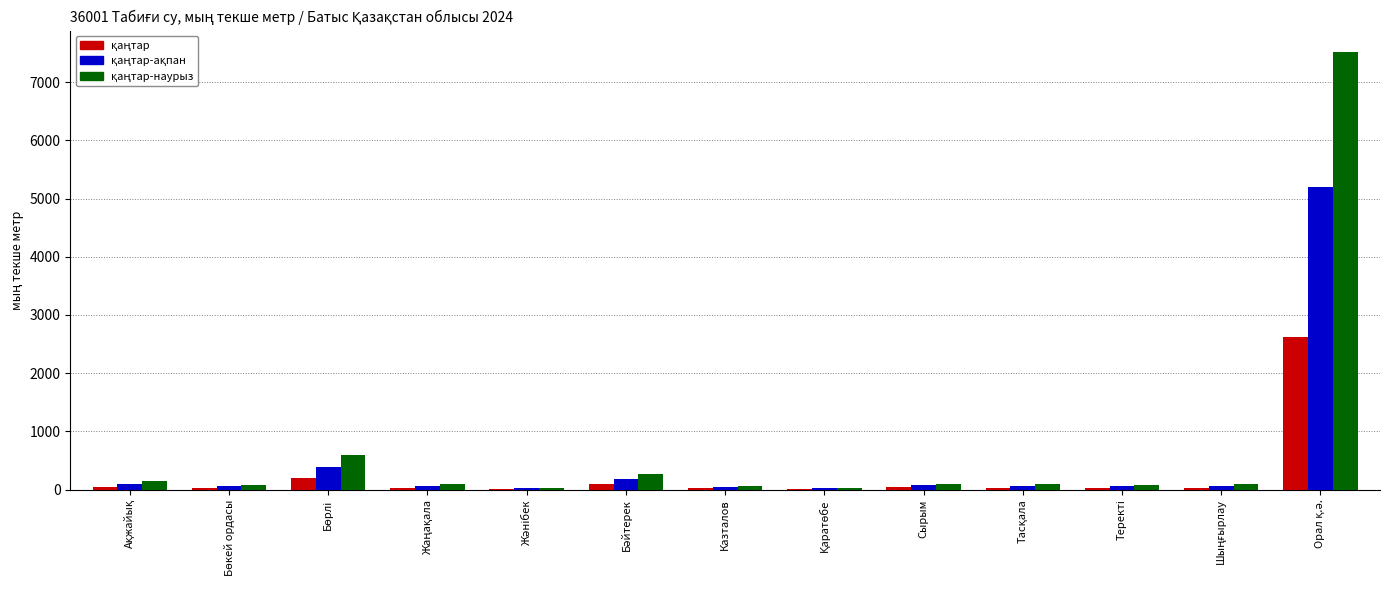

What is the maximum value shown in the chart?

7512.5